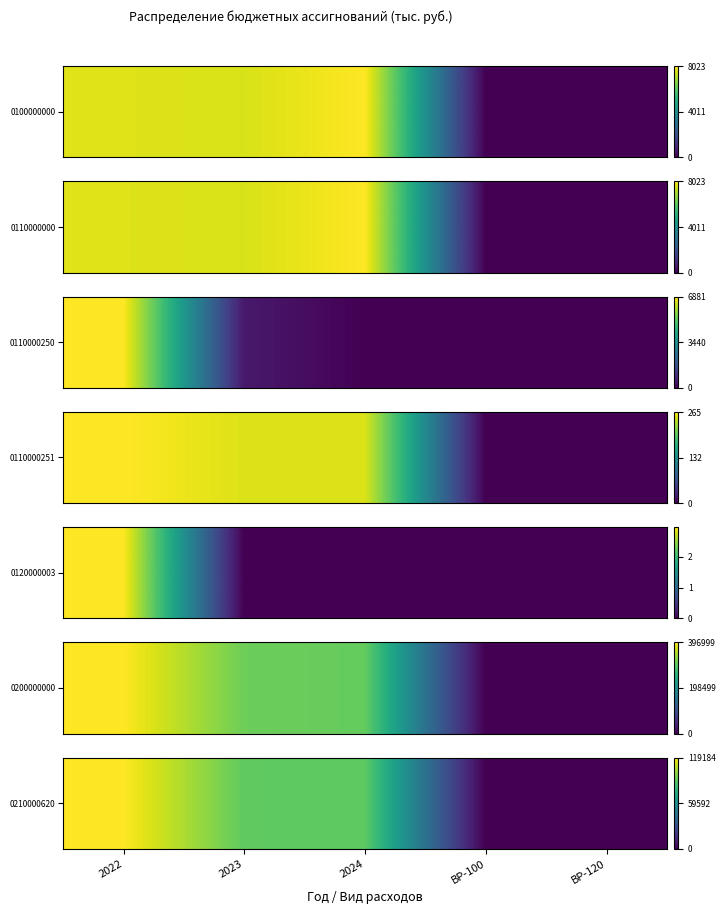

What is the average value?

59722.8